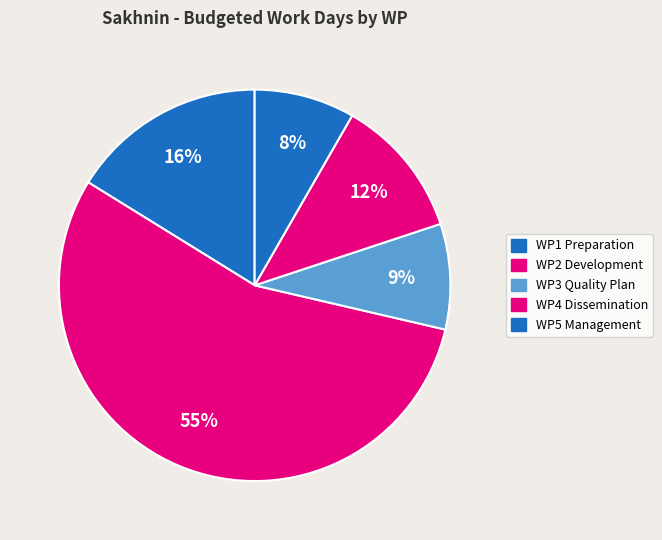

How many slices are in this pie chart?

5